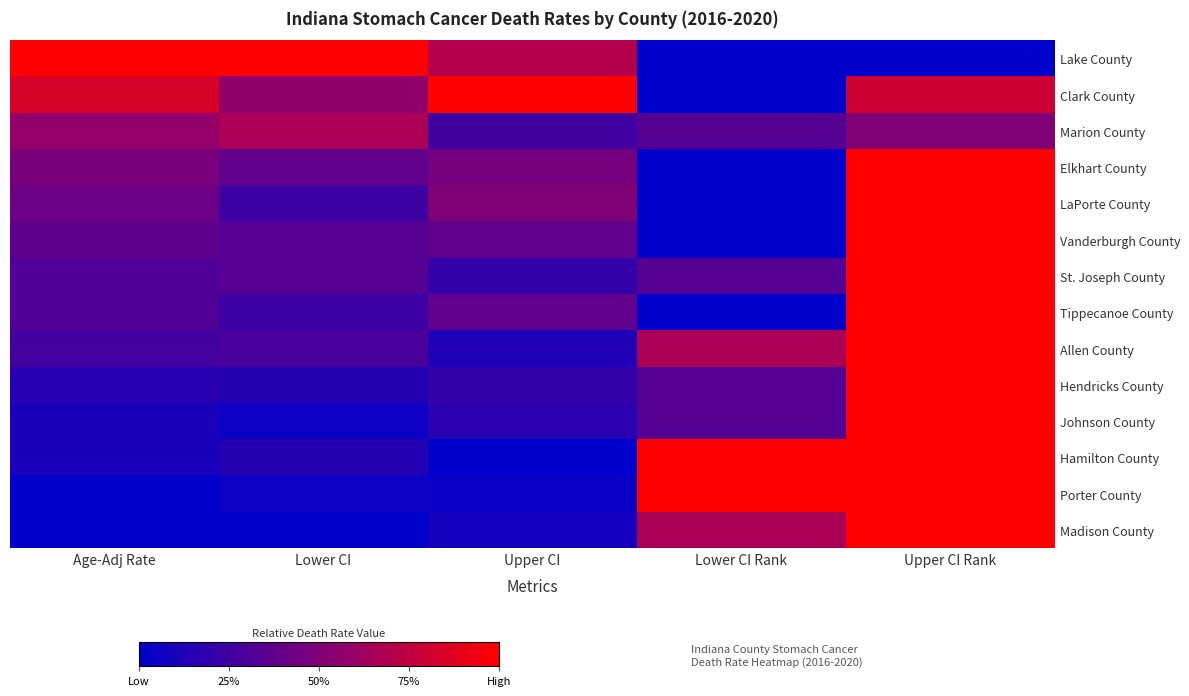

List the series in order of their peak value, highest first.

Lake County, Clark County, Elkhart County, LaPorte County, Vanderburgh County, St. Joseph County, Tippecanoe County, Allen County, Hendricks County, Johnson County, Hamilton County, Porter County, Madison County, Marion County